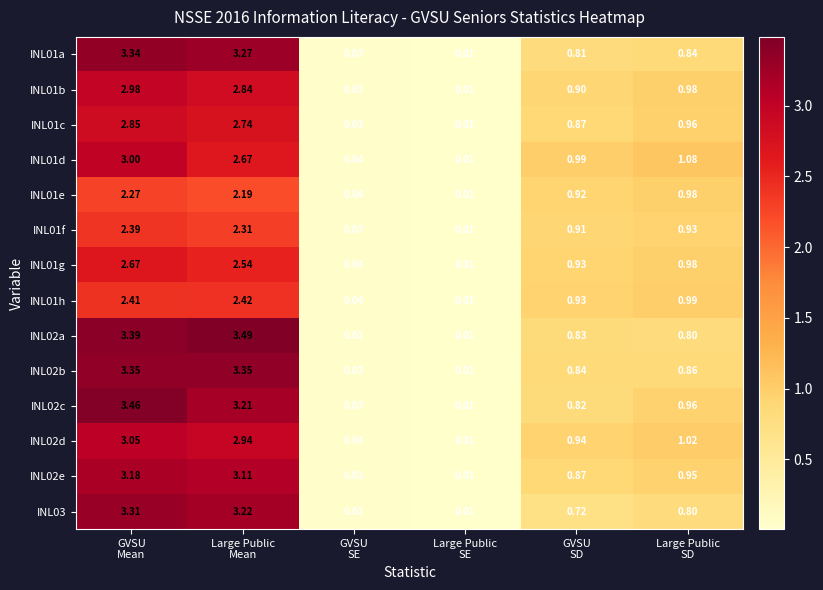

What is the spread (max minus min) of values at Large Public
SD?

0.3